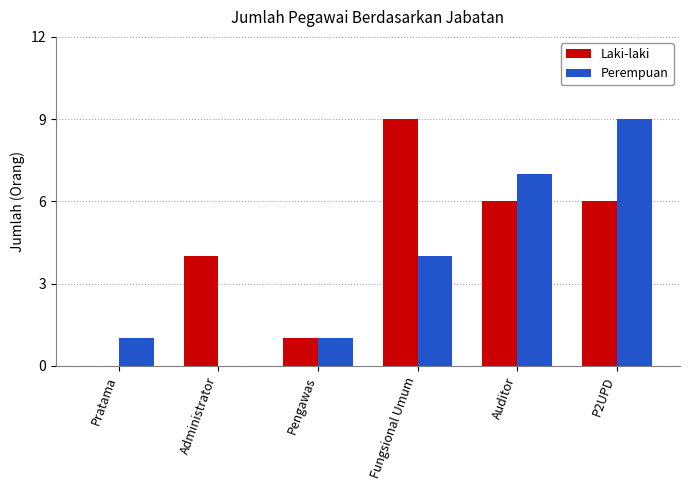

At which category is the sum across all series the highest?

P2UPD